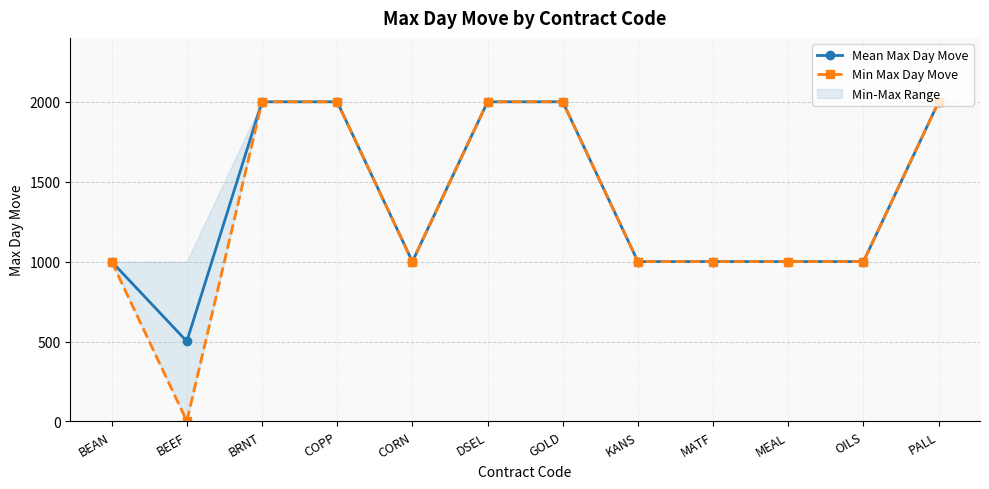

What is the sum of all Mean Max Day Move values?

16501